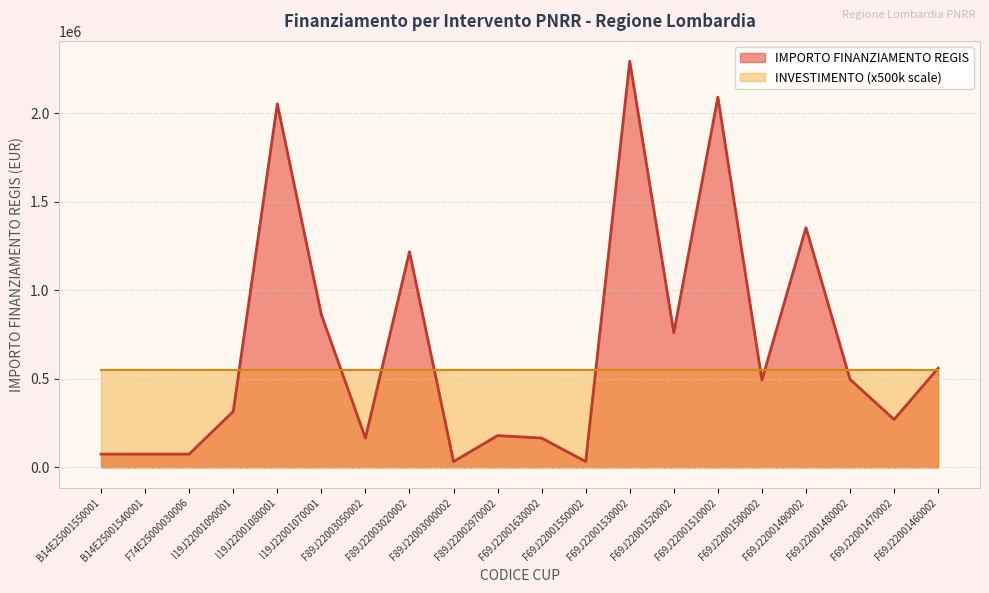

Reading left to right, extract all data points from this chart.

B14E25001550001=74847.3	B14E25001540001=74847.3	F74E25000030006=75000.0	I19J22001090001=316152.0	I19J22001080001=2053998.0	I19J22001070001=862835.8	F89J22003050002=165553.7	F89J22003020002=1218141.0	F89J22003000002=32928.8	F89J22002970002=179585.6	F69J22001630002=165553.7	F69J22001550002=32928.8	F69J22001530002=2295164.0	F69J22001520002=761365.0	F69J22001510002=2092533.7	F69J22001500002=493612.2	F69J22001490002=1354560.0	F69J22001480002=497328.3	F69J22001470002=270520.0	F69J22001460002=560429.4